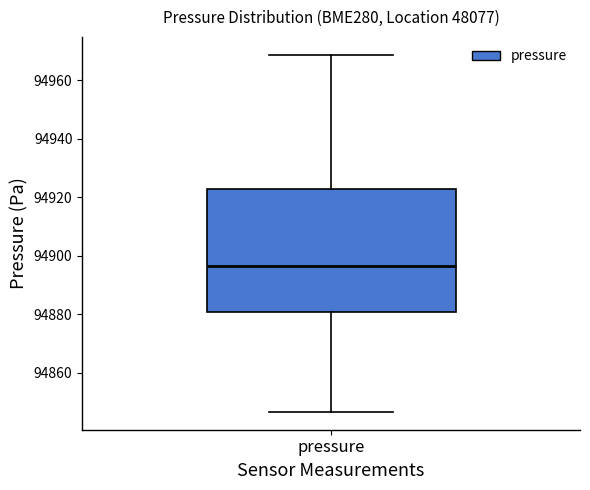

Transcribe this box plot: give where the median line is, the range the box spans, and where the two whiskers end, as read against the y-axis. The values are not printed on the chart, so give them approximately, as read against the axis.

median 94896, box 94880 to 94922, whiskers 94846 to 94968